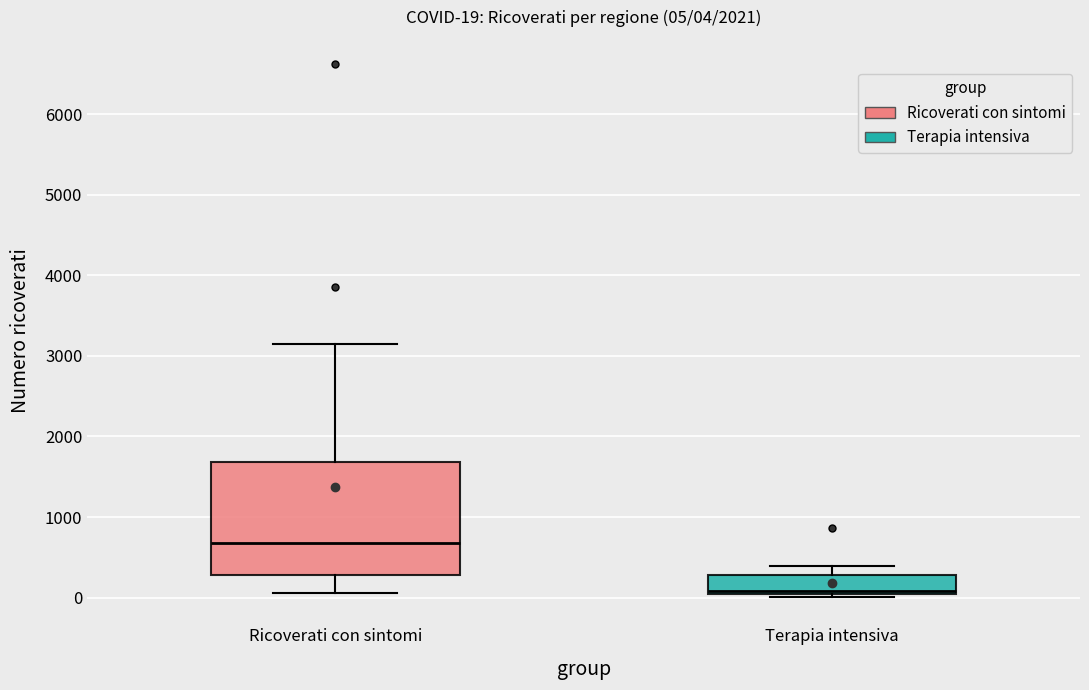

Which box's median line is the lowest?

Terapia intensiva